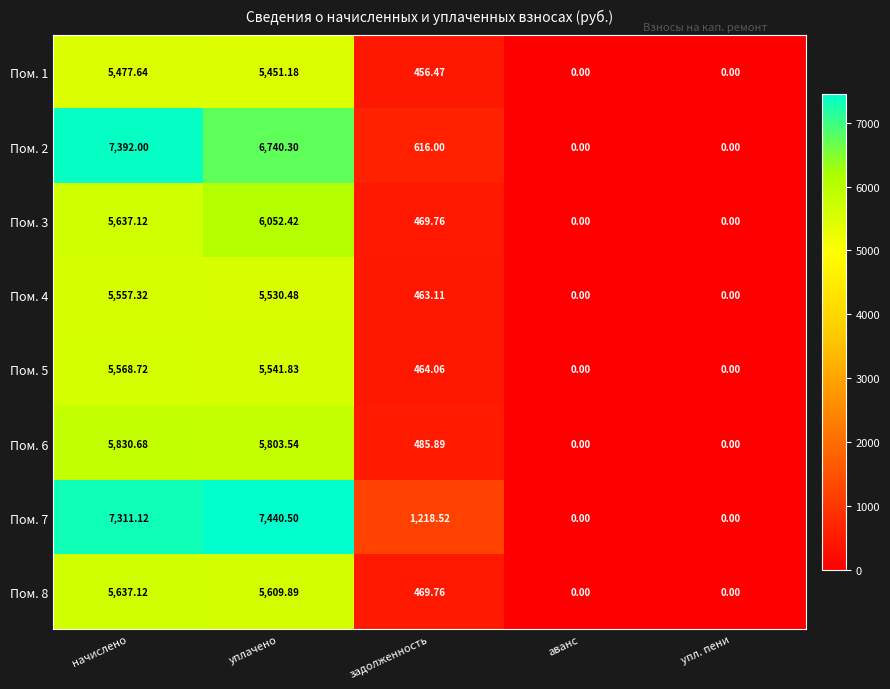

At which category is the sum across all series the highest?

начислено